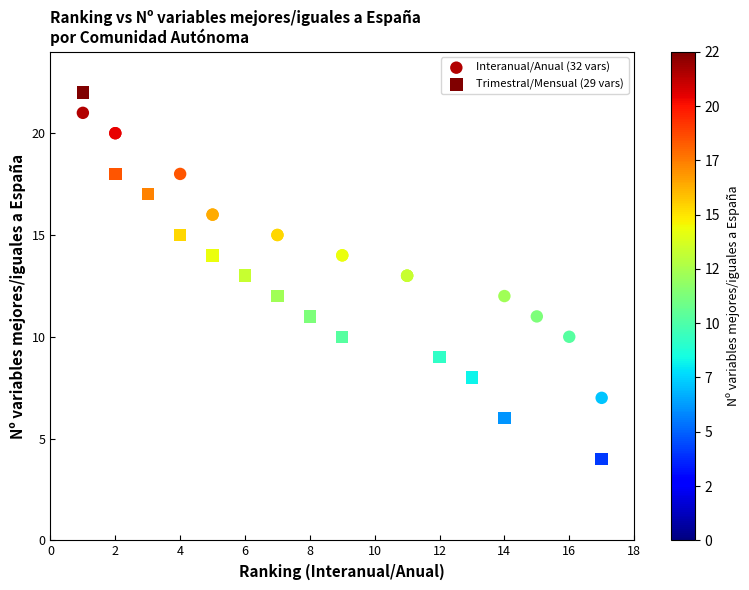

Which series contains the lowest Y value?

Trimestral/Mensual (29 vars)